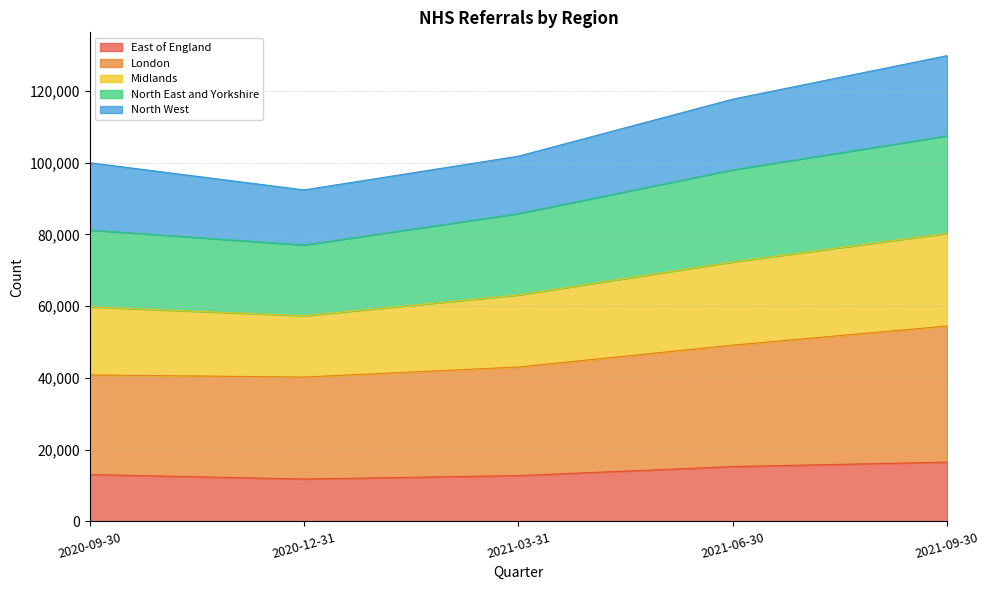

What is the total value across all series at 2020-12-31?

92394